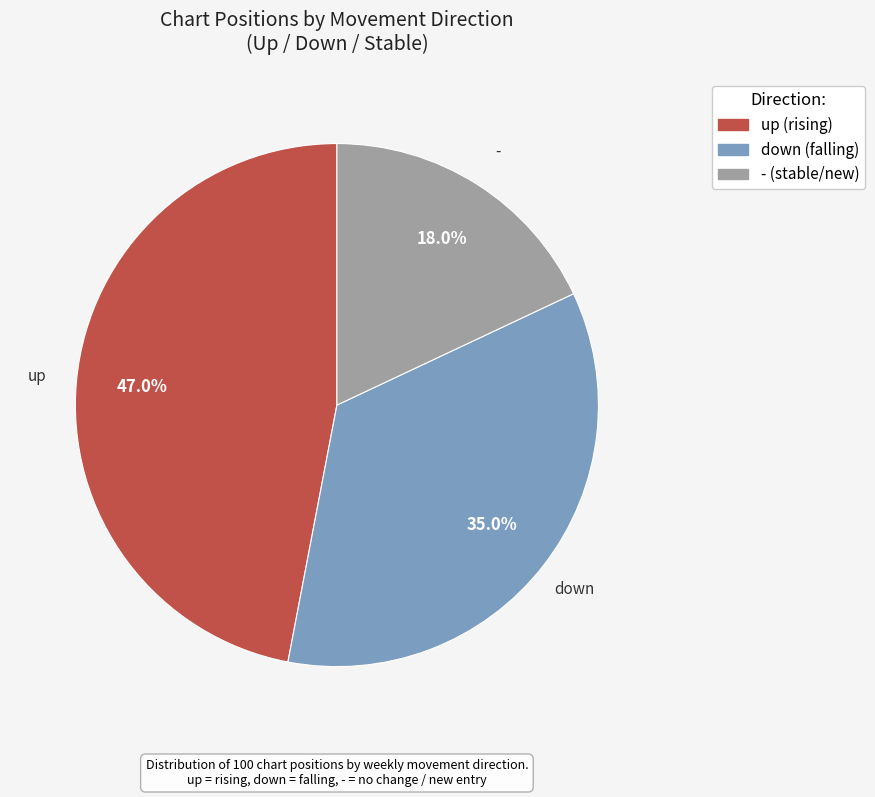

Count the number of slices in the pie.

3